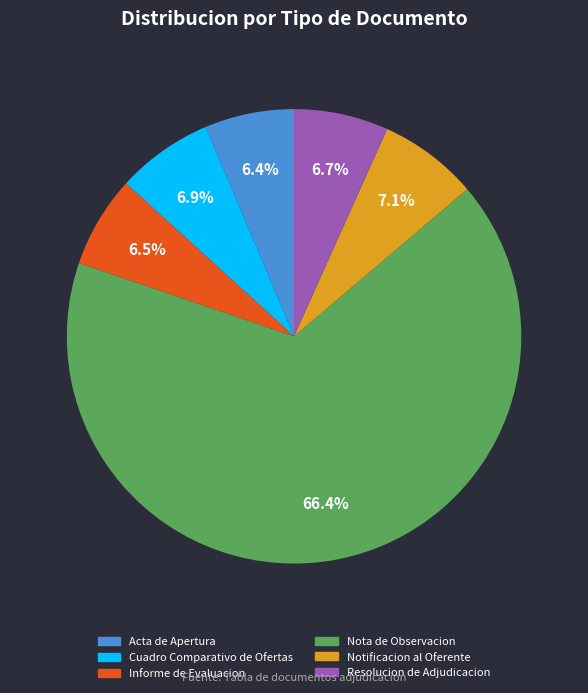

What percentage is the Cuadro Comparativo de Ofertas slice, to the nearest percent?

7%